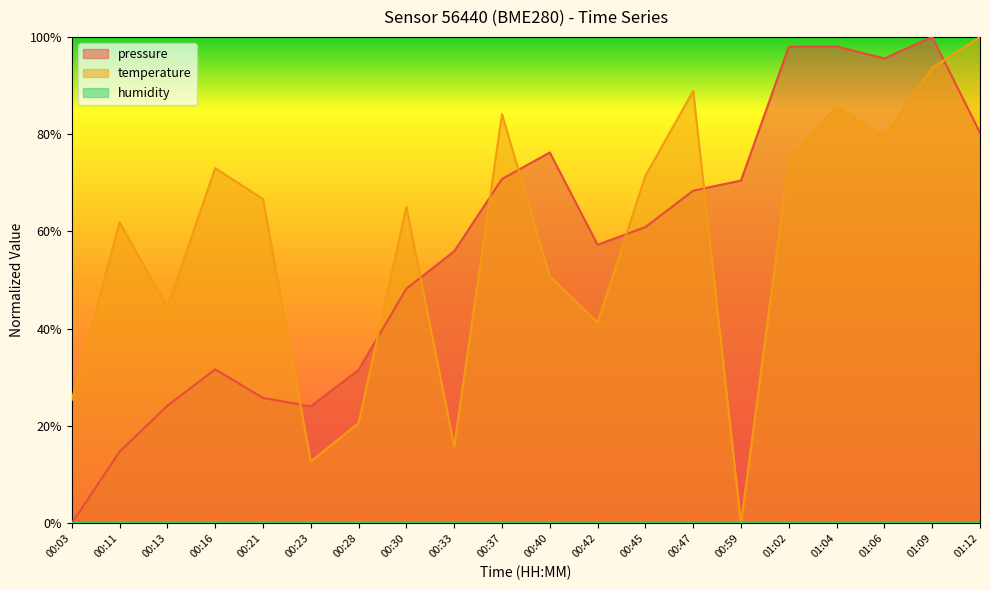

How many series are shown in this chart?

3